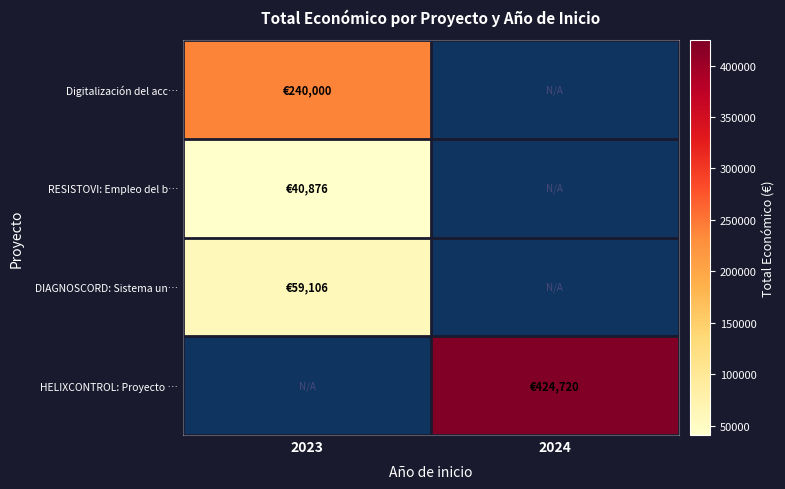

How many values in RESISTOVI: Empleo del b… are above zero?

1